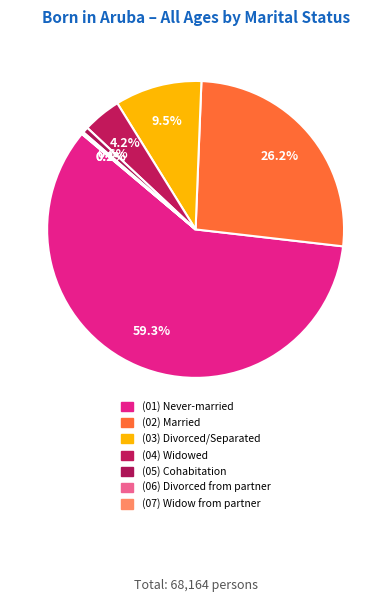

How many segments does this pie chart have?

7